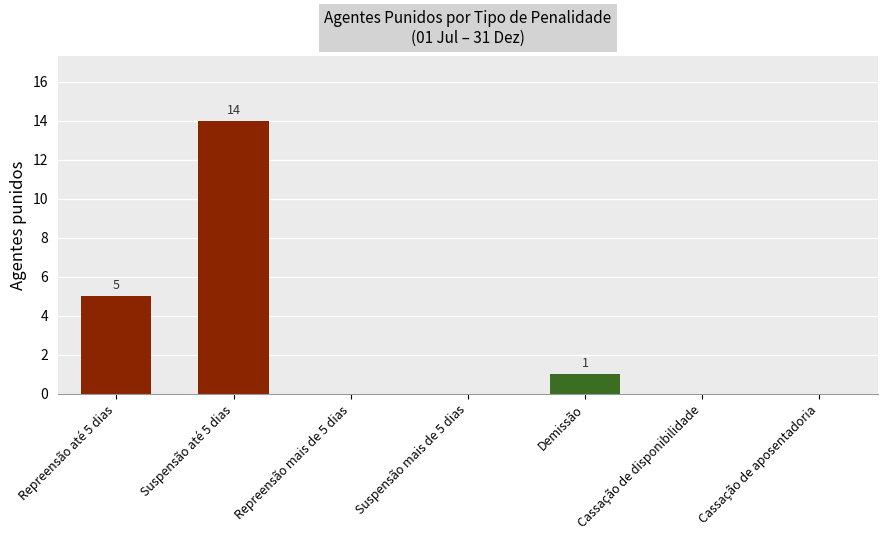

Reading left to right, transcribe all the data shown in this chart.

5	14	0	0	1	0	0